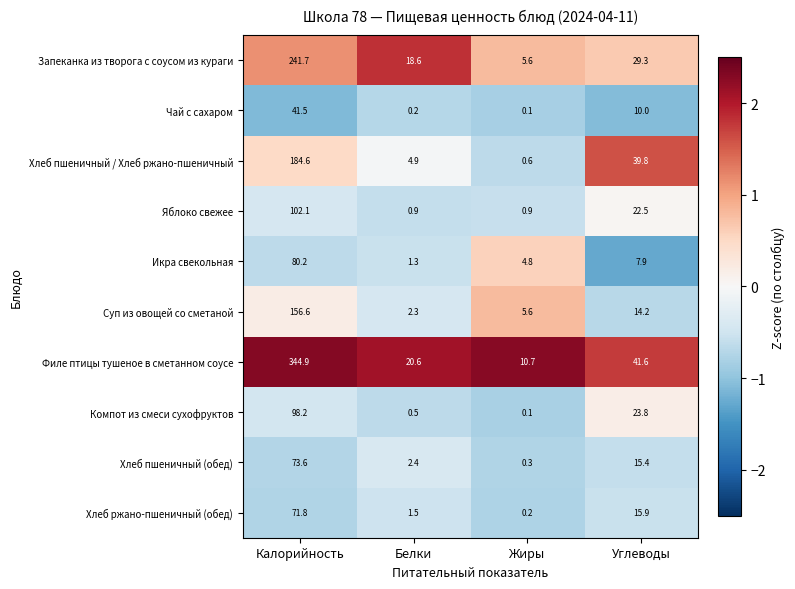

Read the Яблоко свежее value at Белки.

0.9